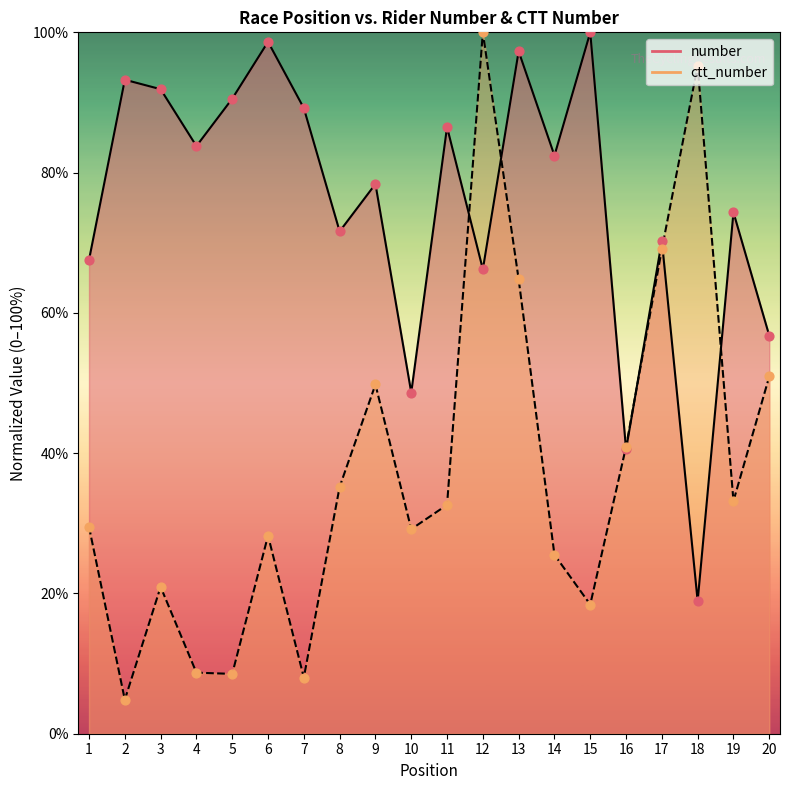

At how many categories does at least one series exceed 35?

20